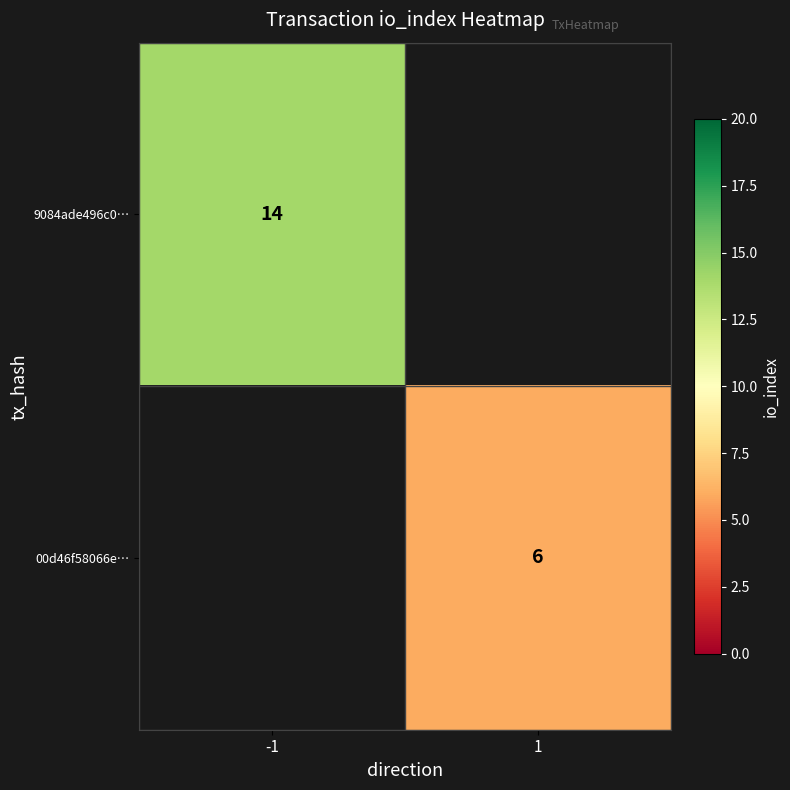

Which category has the lowest value across all series?

1